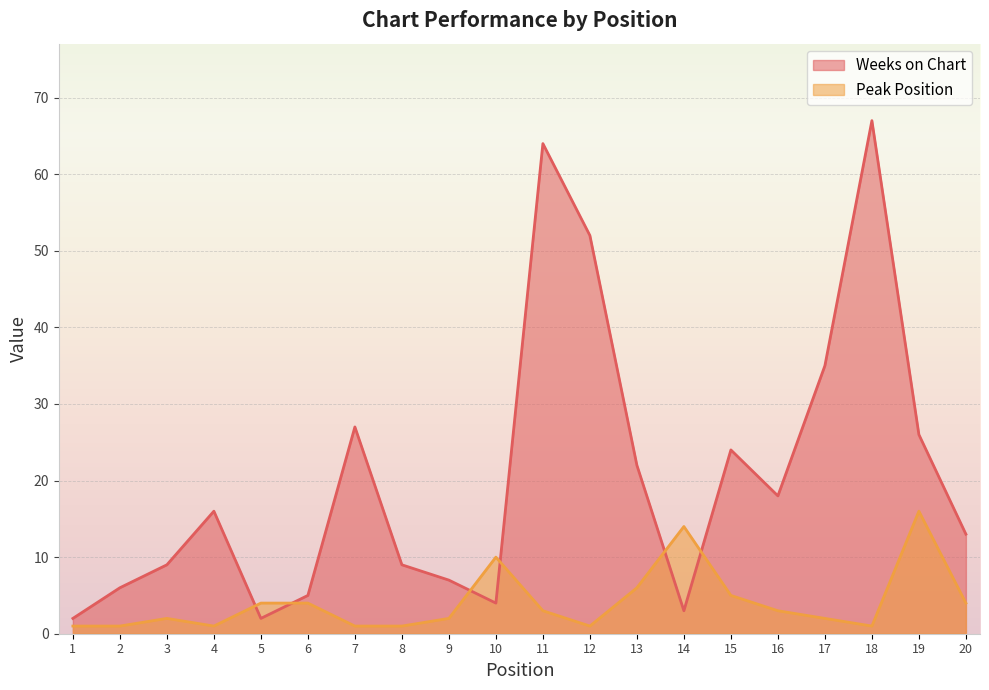

Rank the series at 20 from highest to lowest value.

Weeks on Chart, Peak Position